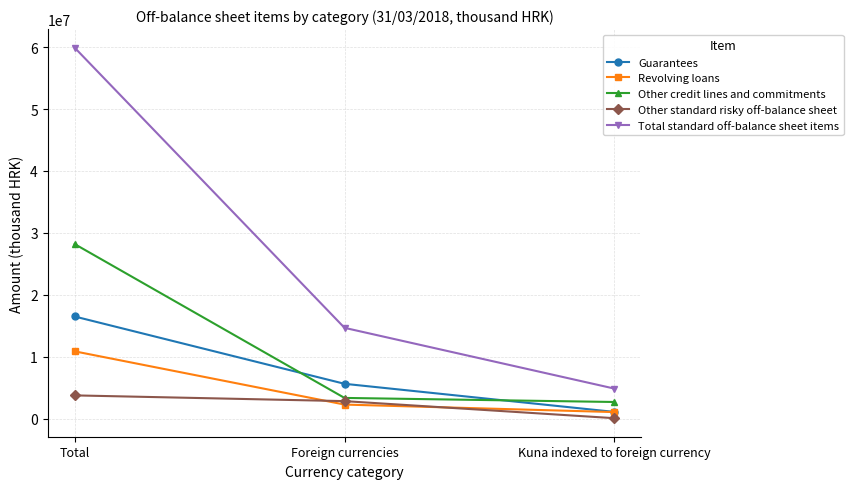

Reading left to right, what are all the values shown in this chart?

Guarantees: Total=16488565	Foreign currencies=5610586	Kuna indexed to foreign currency=1066787
Revolving loans: Total=10858959	Foreign currencies=2254562	Kuna indexed to foreign currency=1041765
Other credit lines and commitments: Total=28193737	Foreign currencies=3329468	Kuna indexed to foreign currency=2671048
Other standard risky off-balance sheet: Total=3739201	Foreign currencies=2810852	Kuna indexed to foreign currency=53682
Total standard off-balance sheet items: Total=59928298	Foreign currencies=14653304	Kuna indexed to foreign currency=4833281